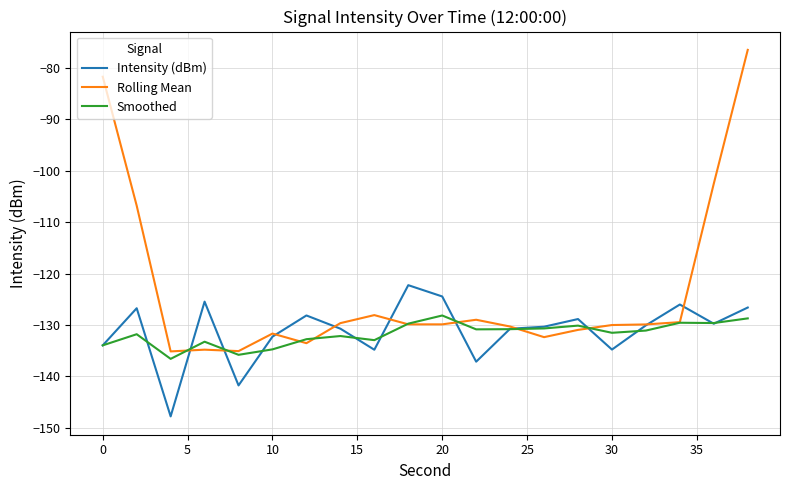

Rank the series by their maximum value, from lowest to highest.

Smoothed, Intensity (dBm), Rolling Mean